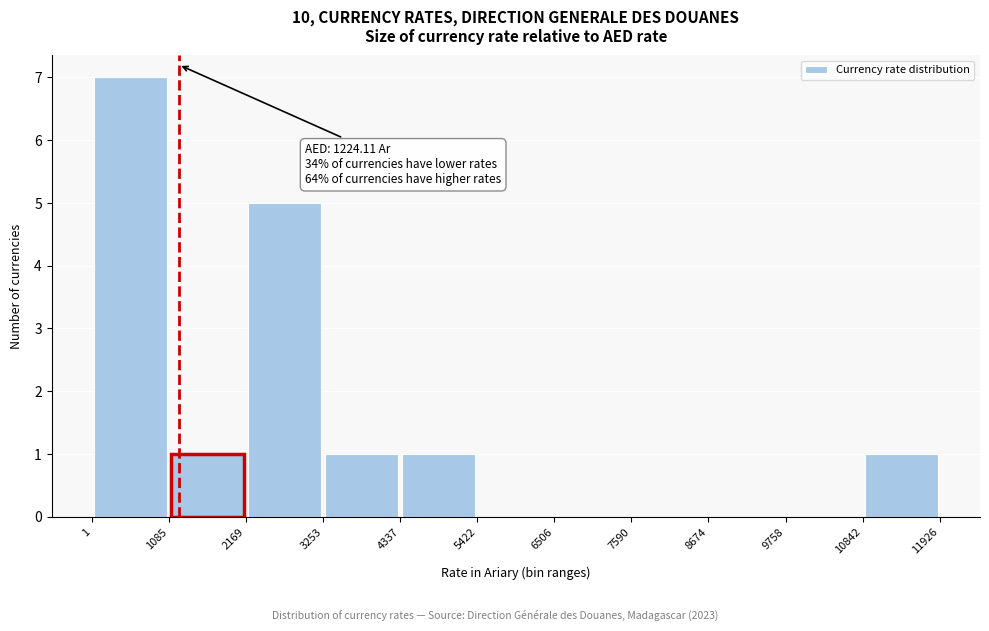

Which range on the x-axis has the tallest bar?

1 to 1085